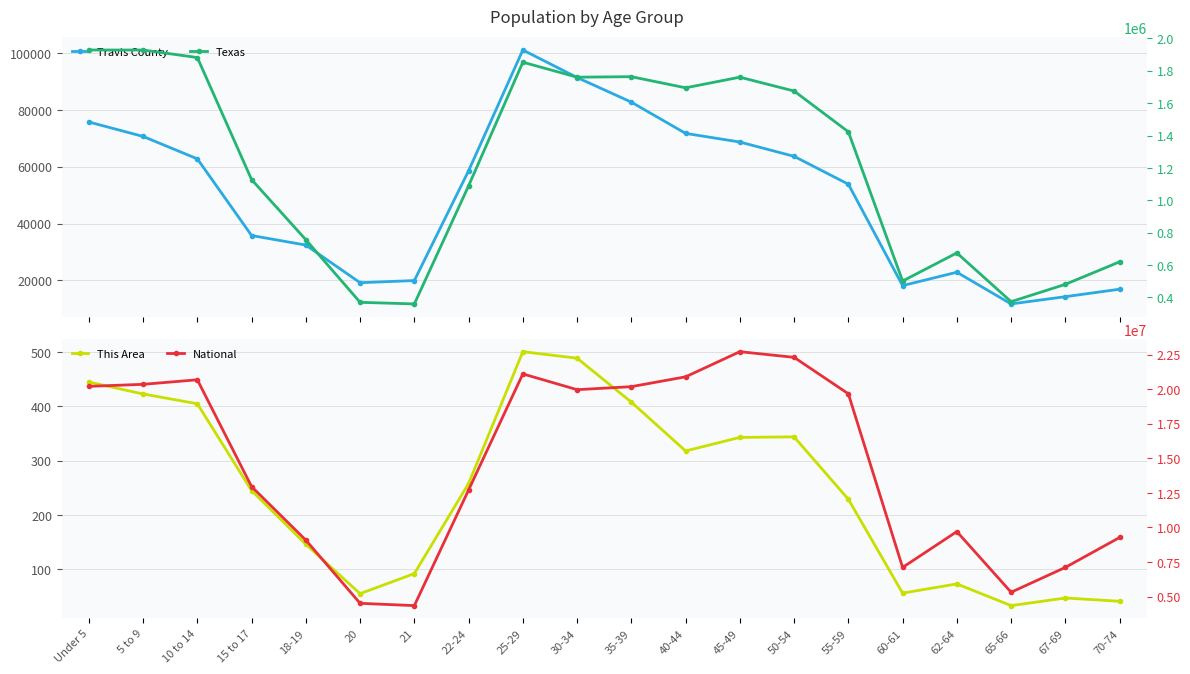

Where is the first local maximum for Travis County?

25-29